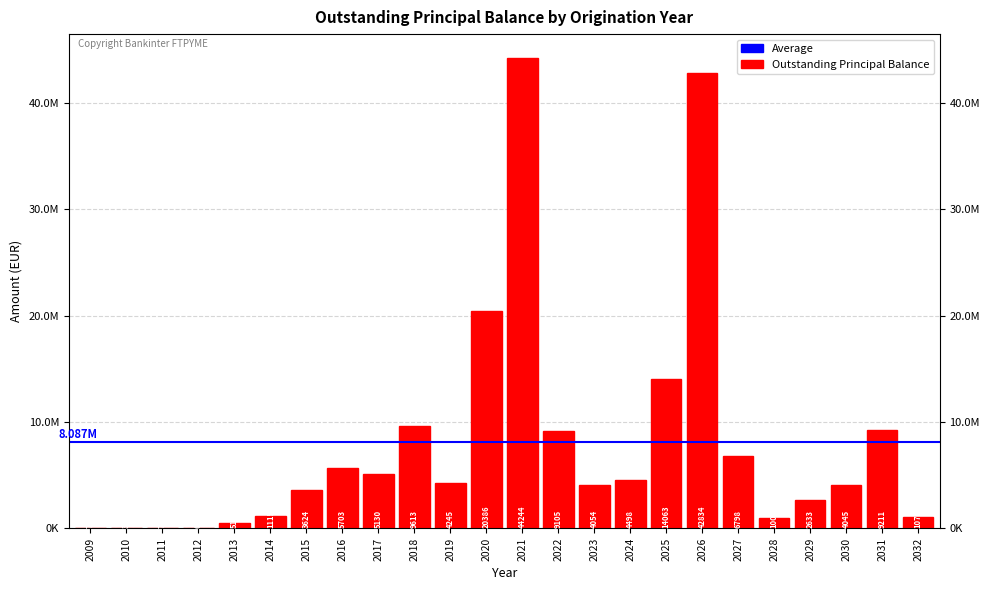

Read the value at 2015.

3623786.3